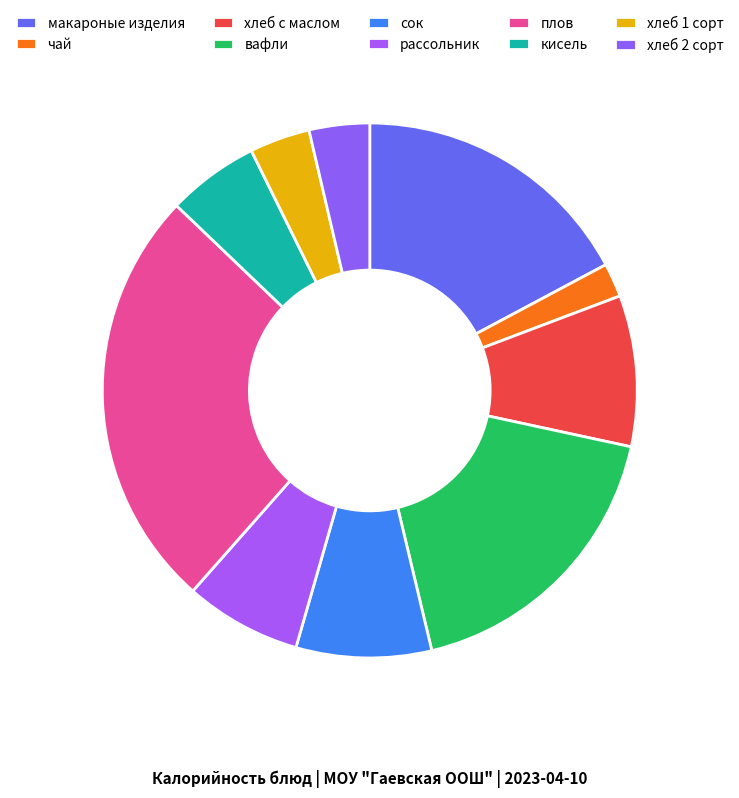

To the nearest percent, what portion does сок represent?

8%